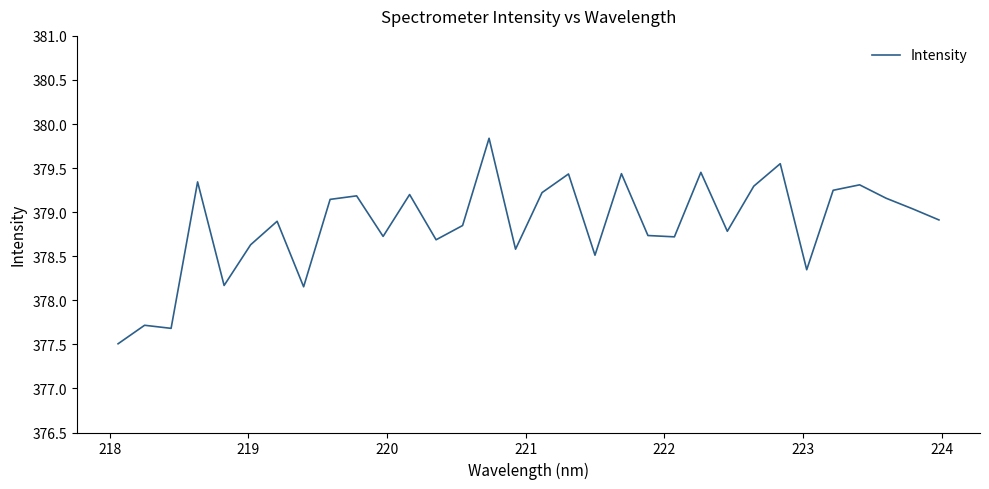

What is the smallest value displayed?

377.5